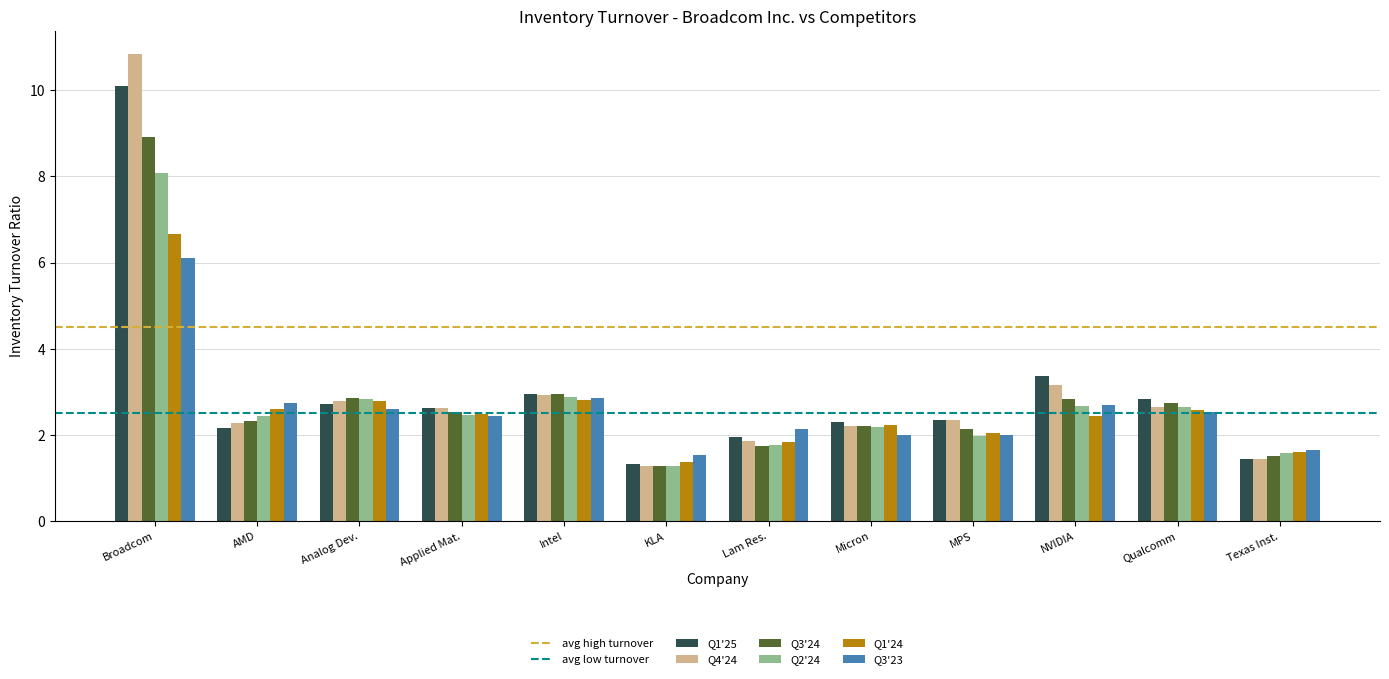

What is the sum of the Q3'23 values at KLA and Applied Mat.?

4.0